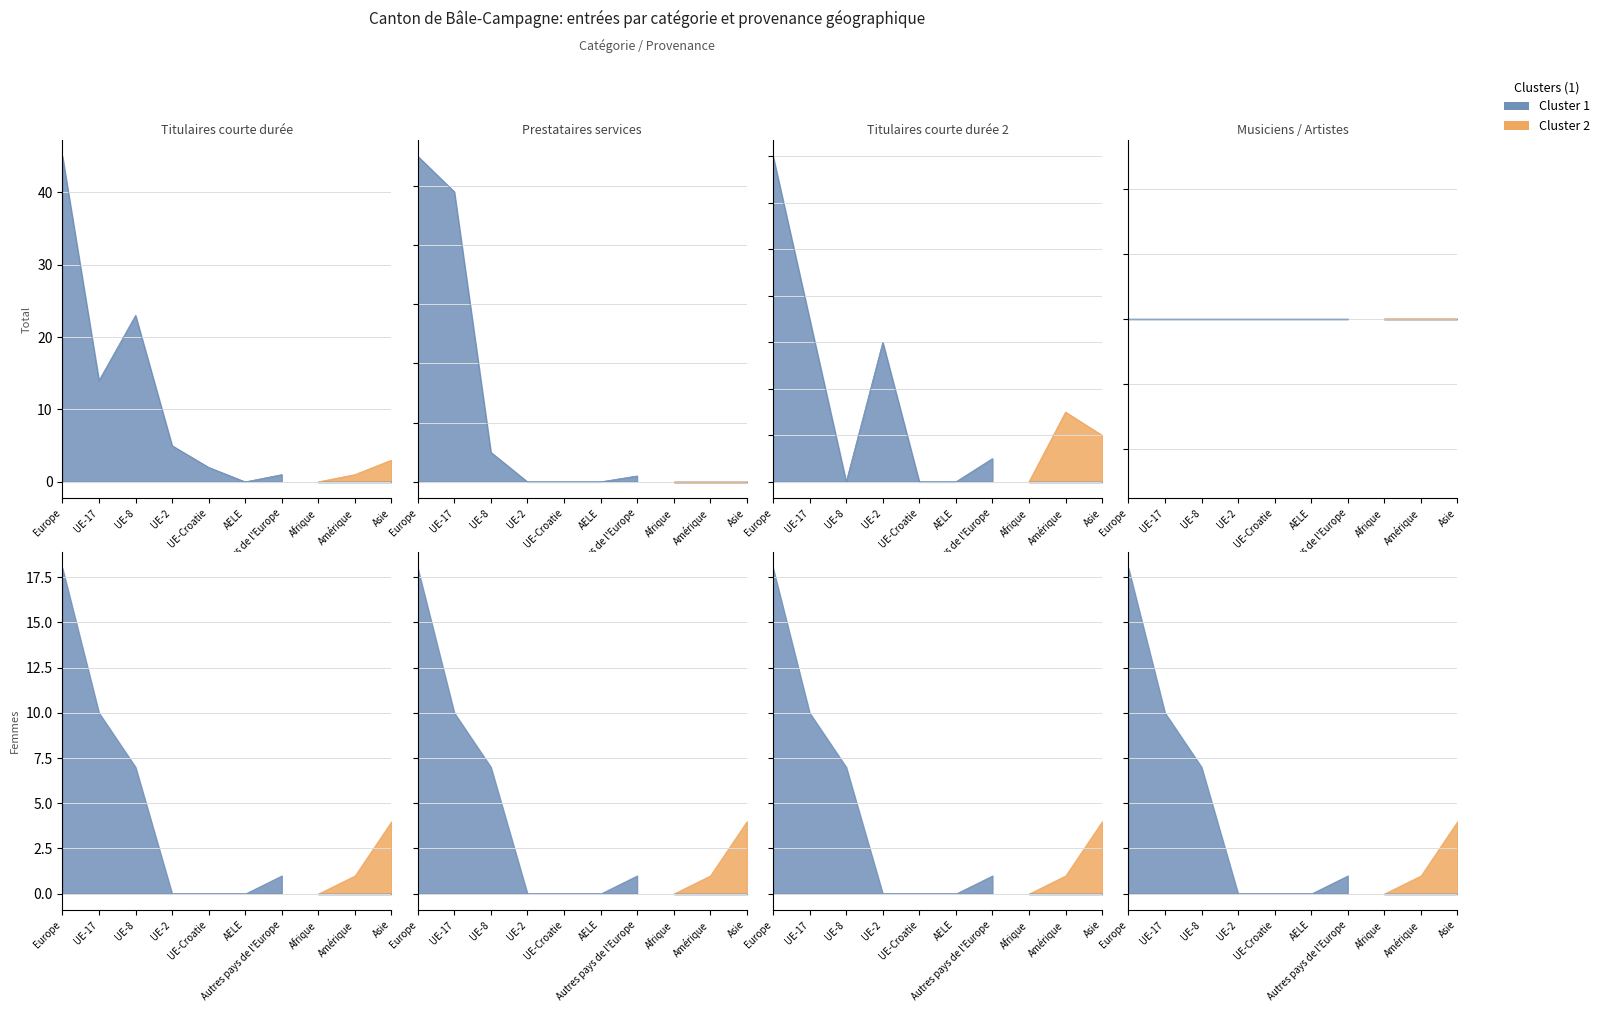

What is the average value of the Titulaires permis courte durée 2 (Total) series?

3